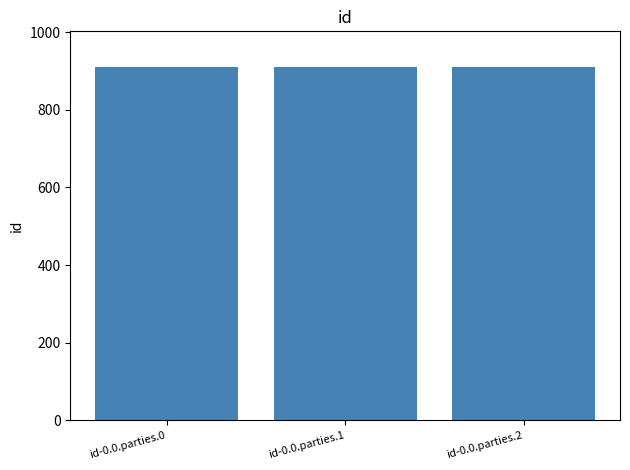

What is the smallest value displayed?

909